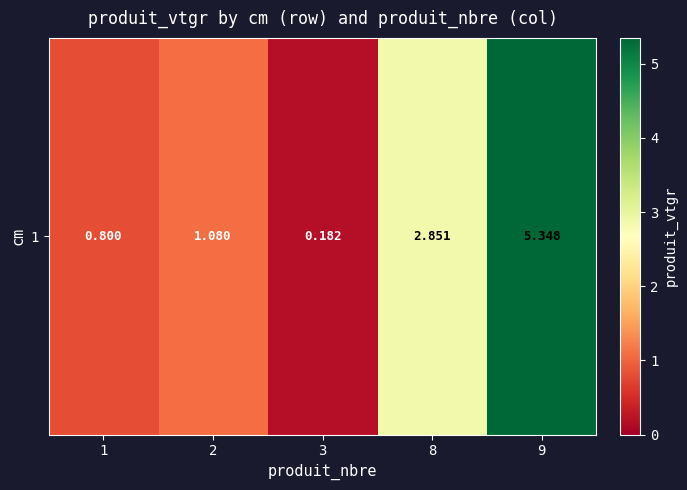

Which label corresponds to the largest value in the chart?

9